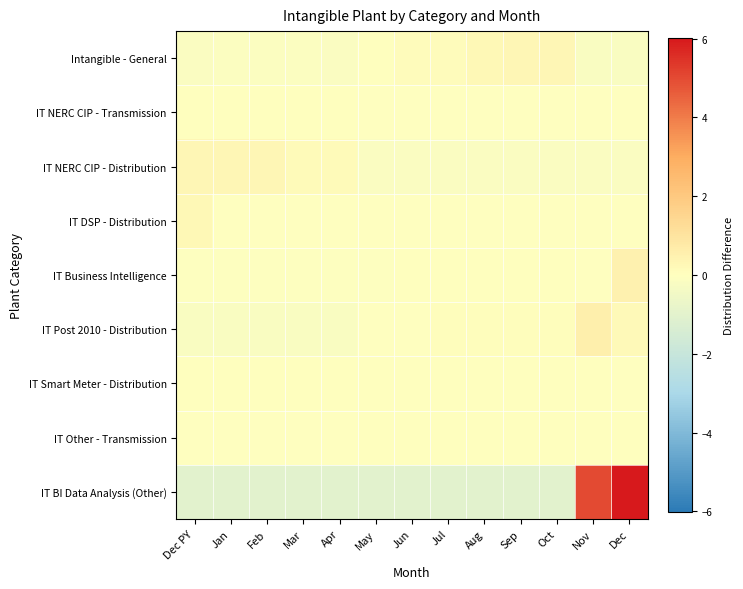

Reading left to right, transcribe all the data shown in this chart.

Intangible - General: Dec PY=-0.2	Jan=-0.1	Feb=-0.1	Mar=-0.1	Apr=-0.1	May=0.0	Jun=0.1	Jul=0.1	Aug=0.3	Sep=0.3	Oct=0.3	Nov=-0.2	Dec=-0.2
IT NERC CIP - Transmission: Dec PY=0.0	Jan=0.0	Feb=0.0	Mar=0.0	Apr=0.0	May=-0.0	Jun=-0.0	Jul=-0.0	Aug=-0.0	Sep=-0.0	Oct=-0.0	Nov=-0.0	Dec=-0.0
IT NERC CIP - Distribution: Dec PY=0.3	Jan=0.3	Feb=0.3	Mar=0.2	Apr=0.2	May=-0.2	Jun=-0.2	Jul=-0.2	Aug=-0.2	Sep=-0.2	Oct=-0.2	Nov=-0.2	Dec=-0.2
IT DSP - Distribution: Dec PY=0.3	Jan=-0.0	Feb=-0.0	Mar=-0.0	Apr=-0.0	May=-0.0	Jun=-0.0	Jul=-0.0	Aug=-0.0	Sep=-0.0	Oct=-0.0	Nov=-0.0	Dec=-0.0
IT Business Intelligence: Dec PY=-0.1	Jan=-0.1	Feb=-0.1	Mar=-0.1	Apr=-0.1	May=-0.1	Jun=0.0	Jul=0.0	Aug=0.0	Sep=0.0	Oct=0.0	Nov=-0.0	Dec=0.5
IT Post 2010 - Distribution: Dec PY=-0.2	Jan=-0.2	Feb=-0.2	Mar=-0.2	Apr=-0.2	May=-0.0	Jun=-0.0	Jul=0.1	Aug=0.1	Sep=0.1	Oct=0.1	Nov=0.6	Dec=0.2
IT Smart Meter - Distribution: Dec PY=0.0	Jan=0.0	Feb=0.0	Mar=0.0	Apr=0.0	May=0.0	Jun=0.0	Jul=0.0	Aug=0.0	Sep=0.0	Oct=0.0	Nov=0.0	Dec=-0.0
IT Other - Transmission: Dec PY=-0.0	Jan=-0.0	Feb=-0.0	Mar=-0.0	Apr=-0.0	May=0.0	Jun=0.0	Jul=0.0	Aug=0.0	Sep=0.0	Oct=0.0	Nov=0.0	Dec=0.0
IT BI Data Analysis (Other): Dec PY=-1.0	Jan=-1.0	Feb=-1.0	Mar=-1.0	Apr=-1.0	May=-1.0	Jun=-1.0	Jul=-1.0	Aug=-1.0	Sep=-1.0	Oct=-1.0	Nov=5.0	Dec=6.0